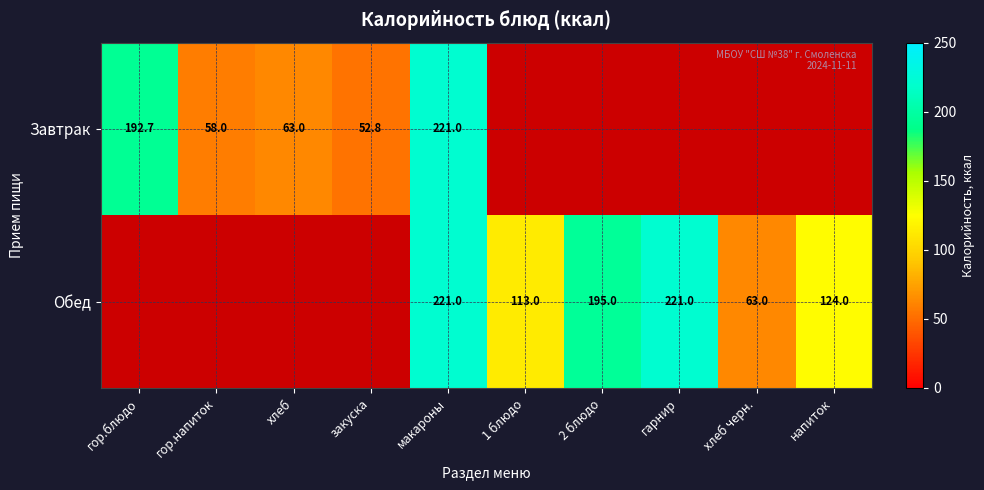

The value of Обед at хлеб черн. is 63.0. True or false?

True